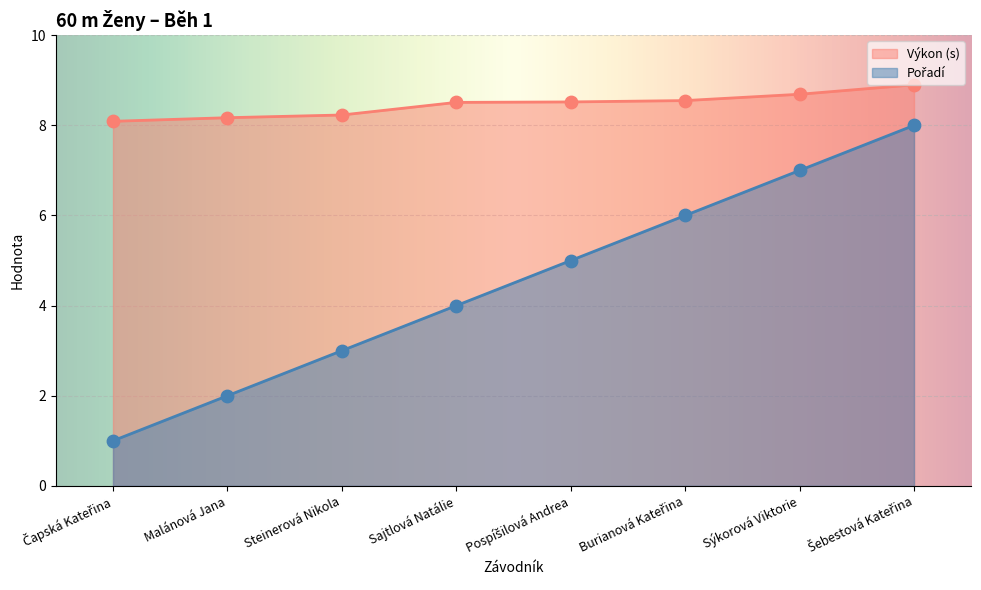

What is the total value across all series at Sýkorová Viktorie?

15.7